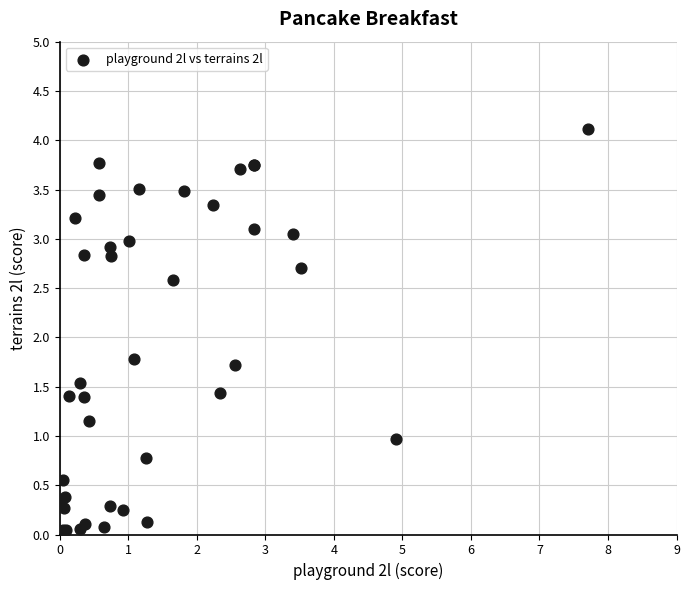

What Y value in the scatter plot is closest to 2?

1.8